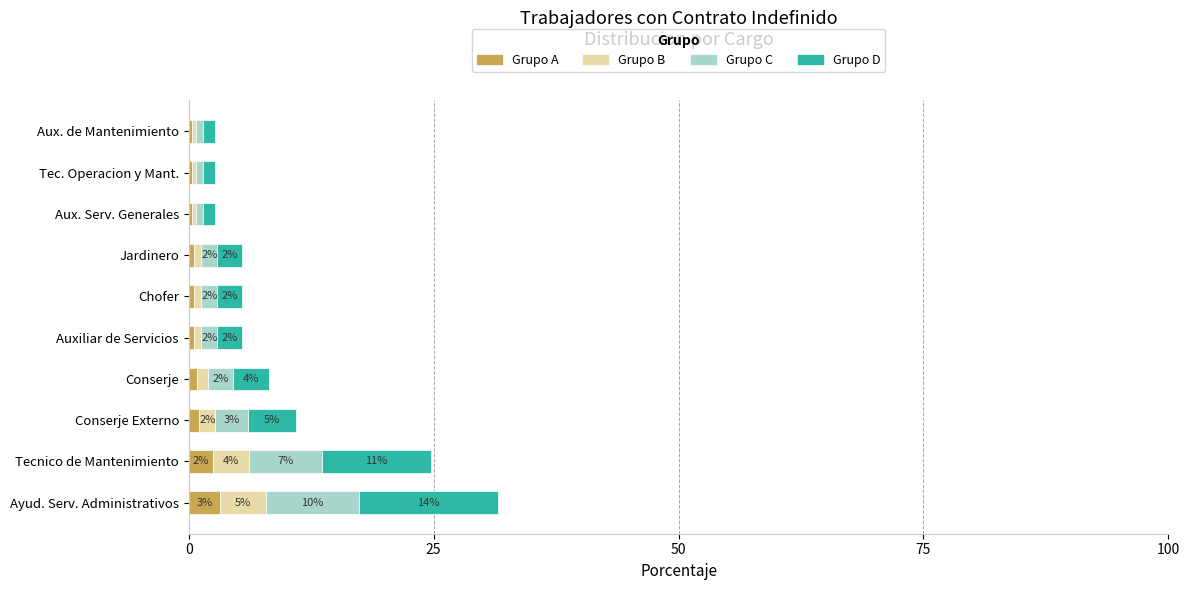

What is the sum of all Grupo A values?

10.0